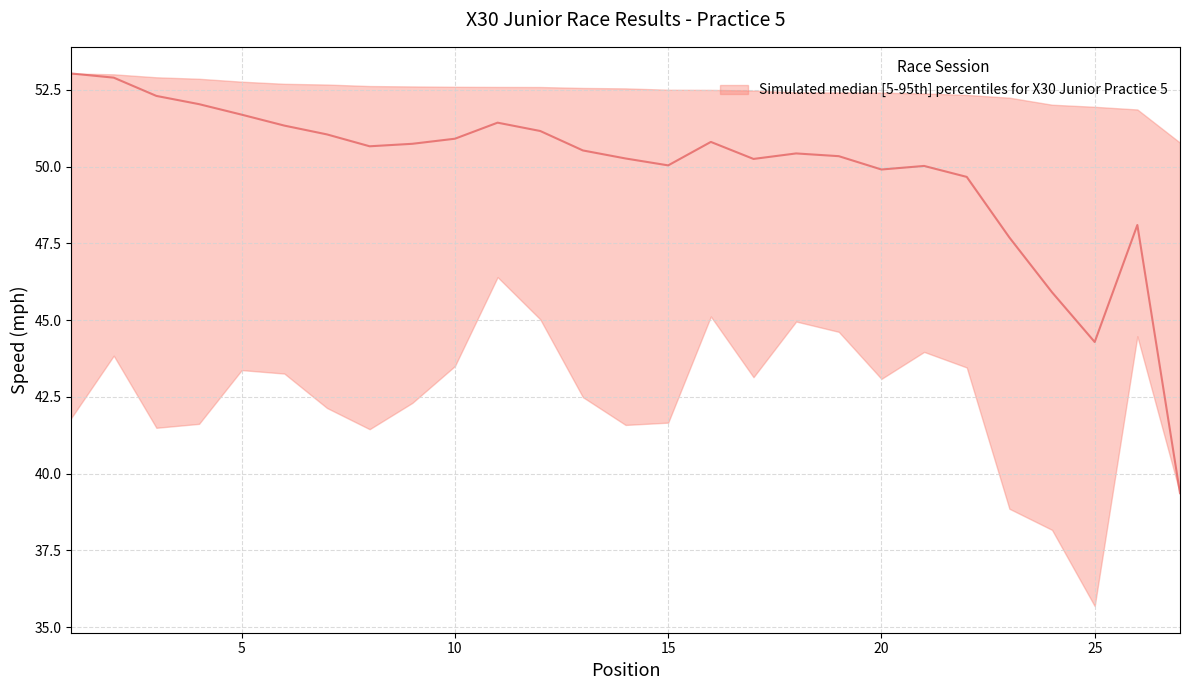

The chart shows a value of 82.3 at 23. True or false?

False